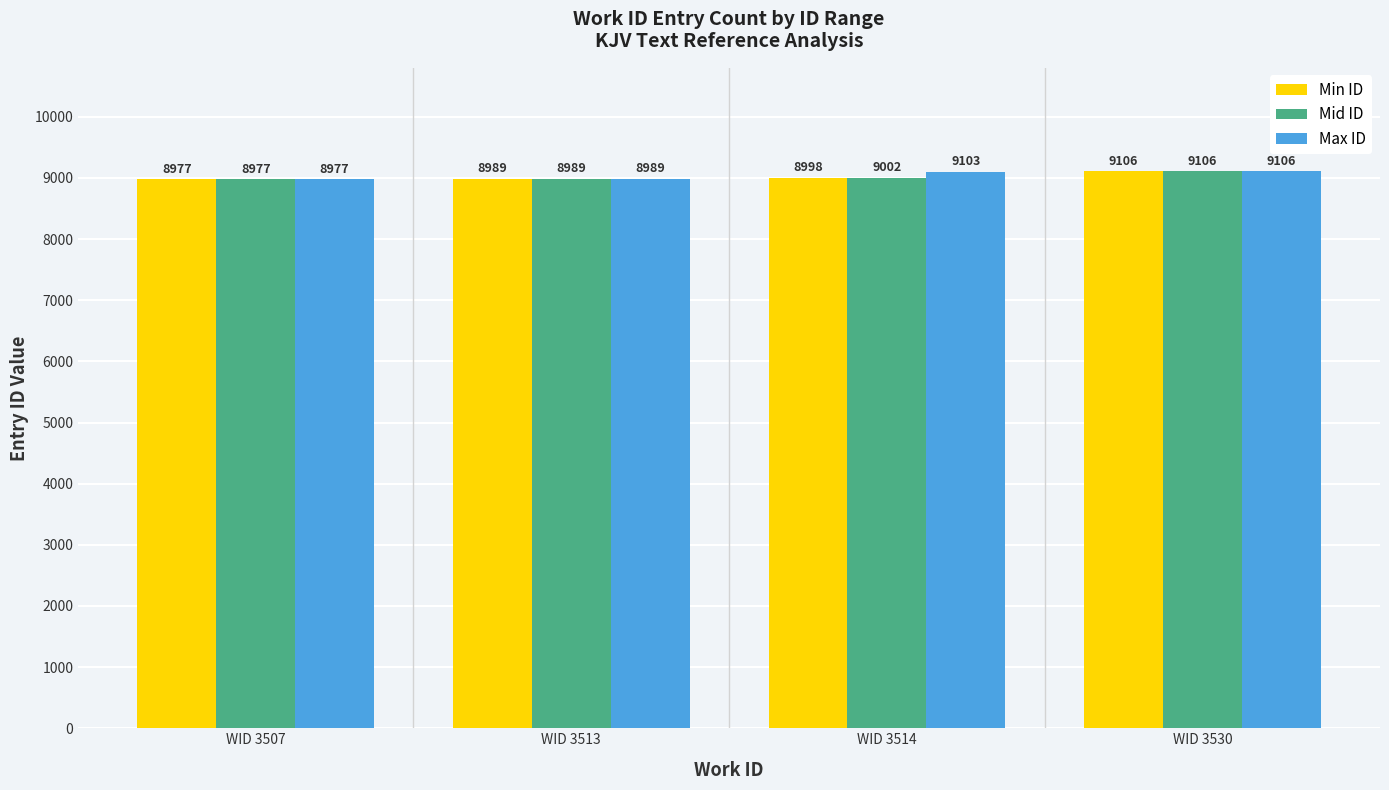

Reading right to left, transcribe all the data shown in this chart.

Min ID: WID 3530=9106	WID 3514=8998	WID 3513=8989	WID 3507=8977
Mid ID: WID 3530=9106	WID 3514=9002	WID 3513=8989	WID 3507=8977
Max ID: WID 3530=9106	WID 3514=9103	WID 3513=8989	WID 3507=8977